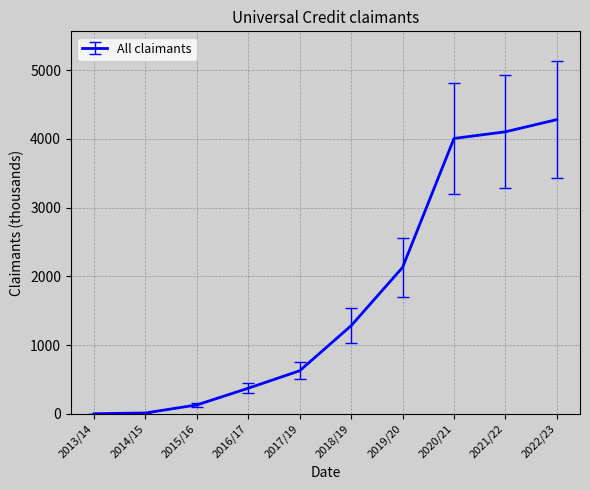

Is it true that the value at 2022/23 is 6232?

False